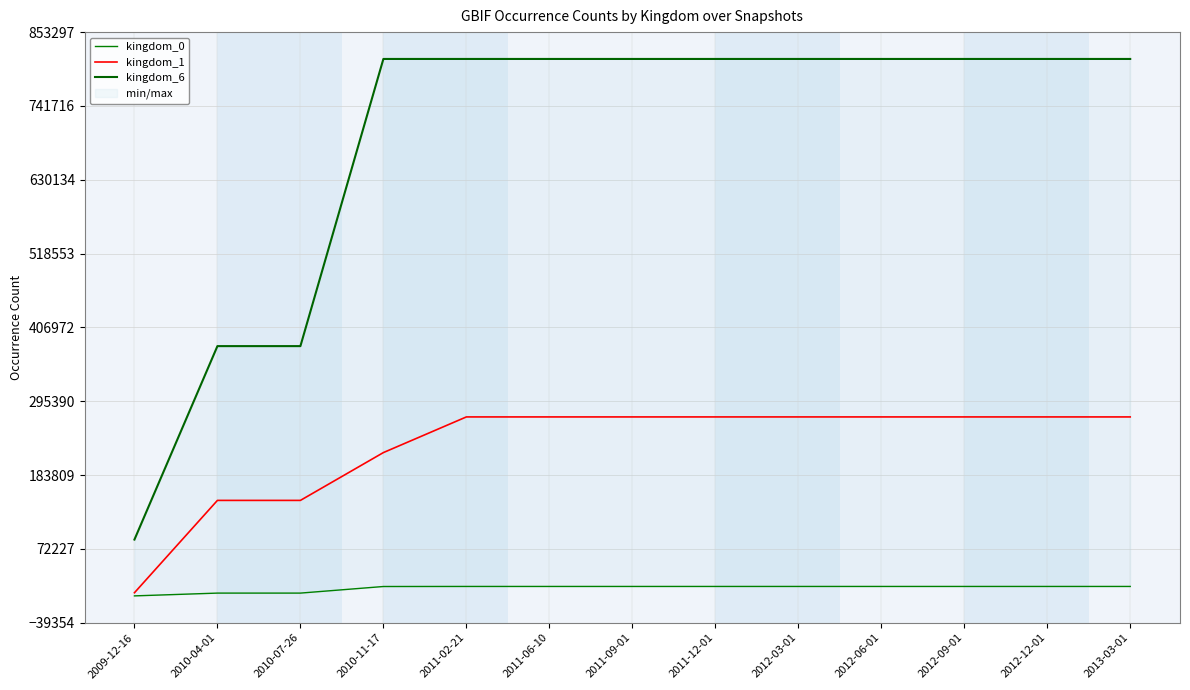

True or false: kingdom_0 has more than 2 points higher than both neighbors.

False